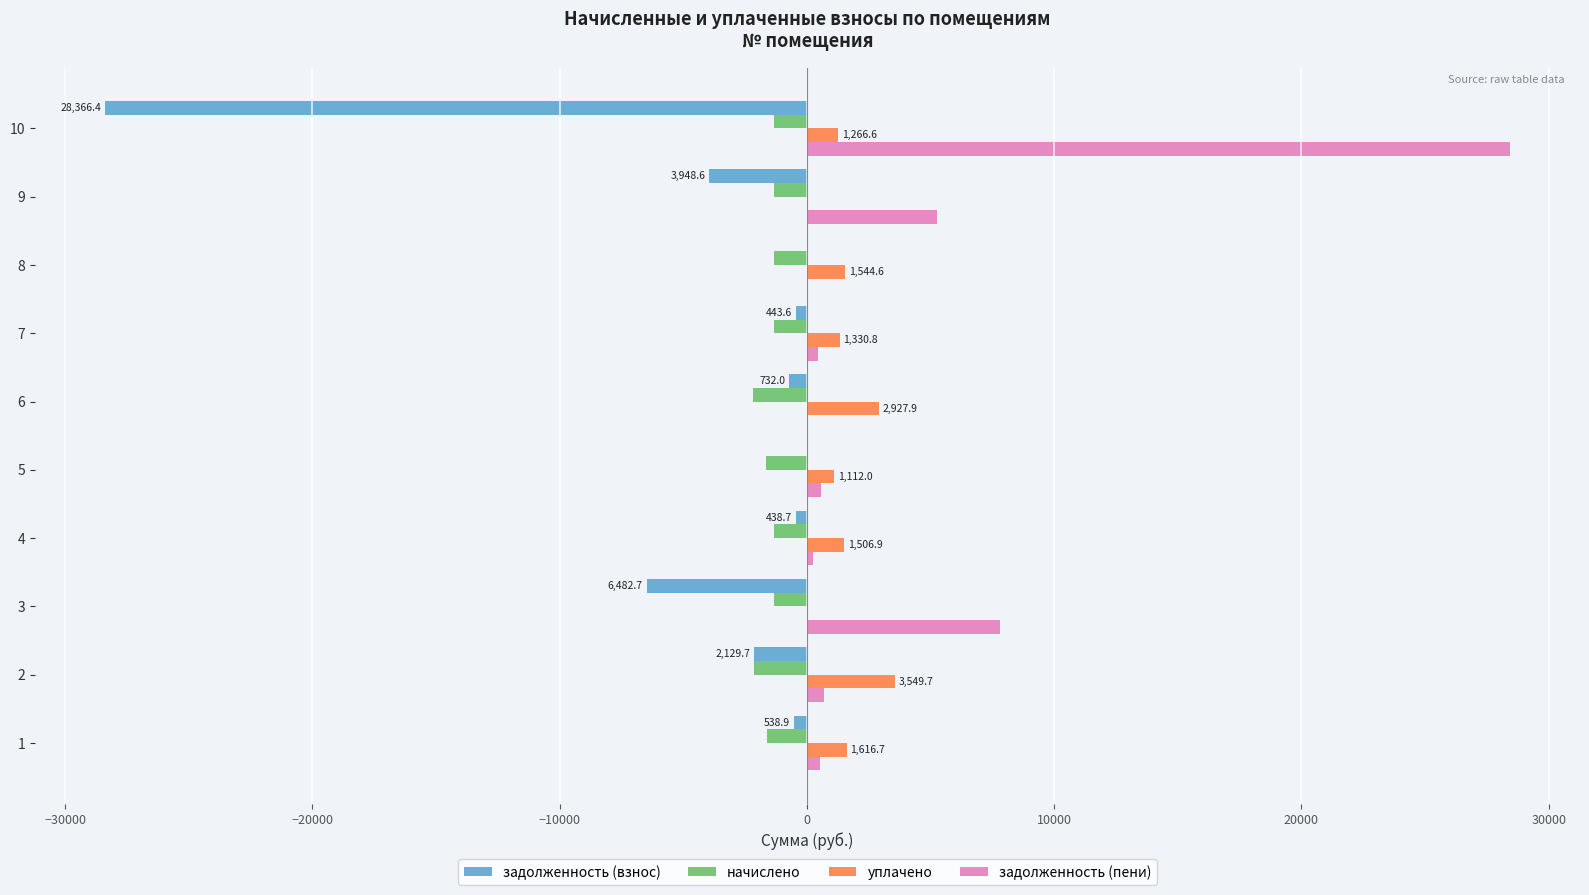

What is the maximum value shown in the chart?

28426.8